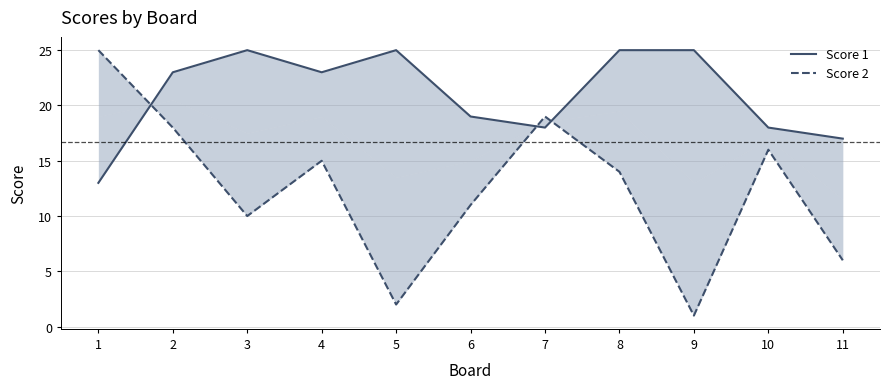

What is the smallest value displayed?

1